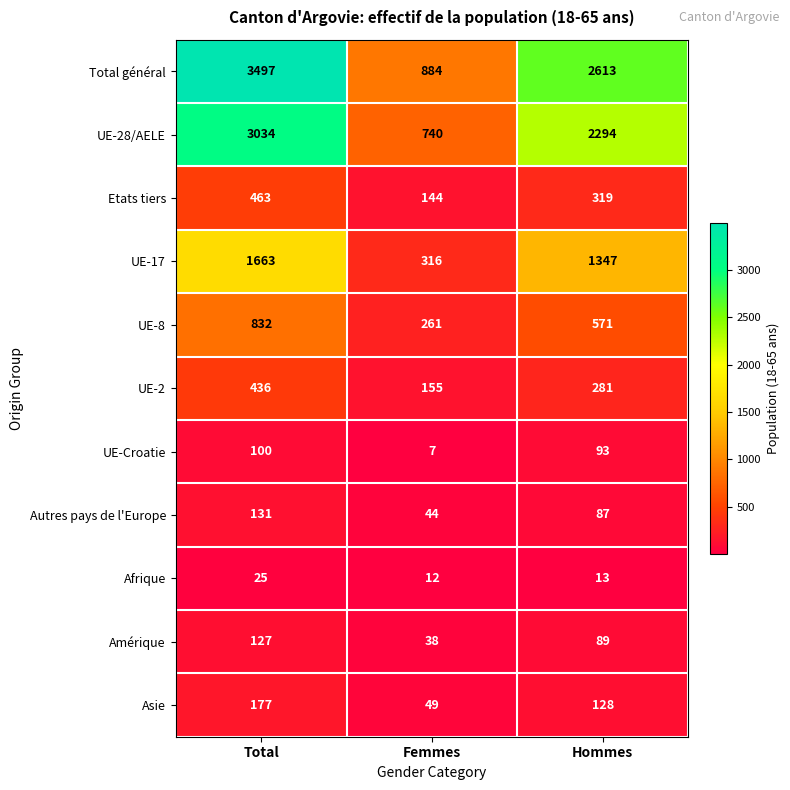

What is the difference between the maximum and minimum values in the Amérique series?

89